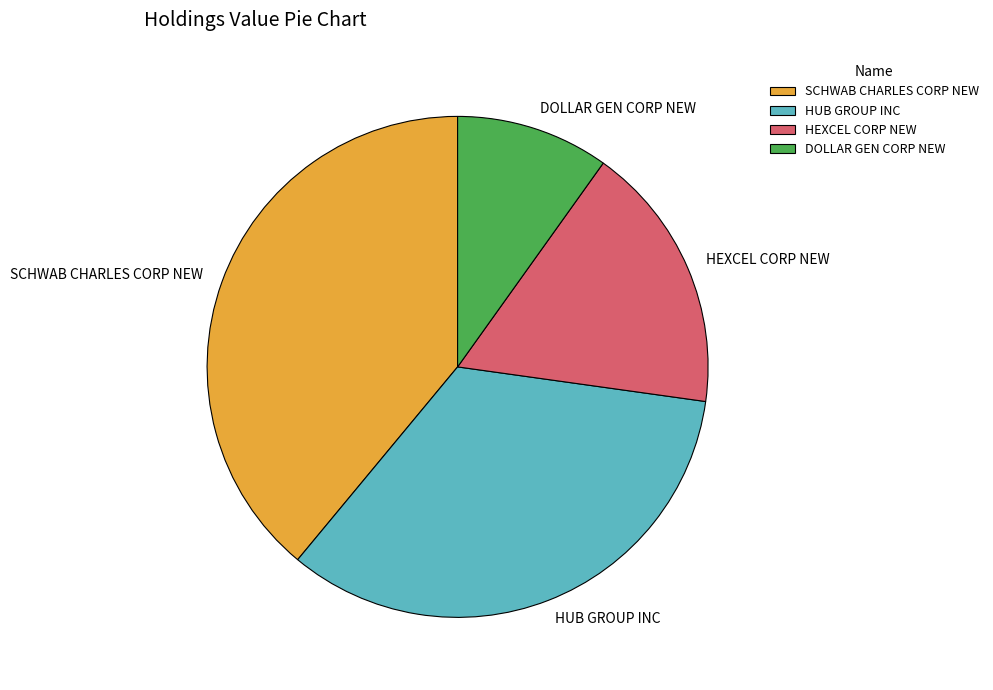

Approximately how many times larger is the value at HEXCEL CORP NEW compared to HUB GROUP INC?

0.5